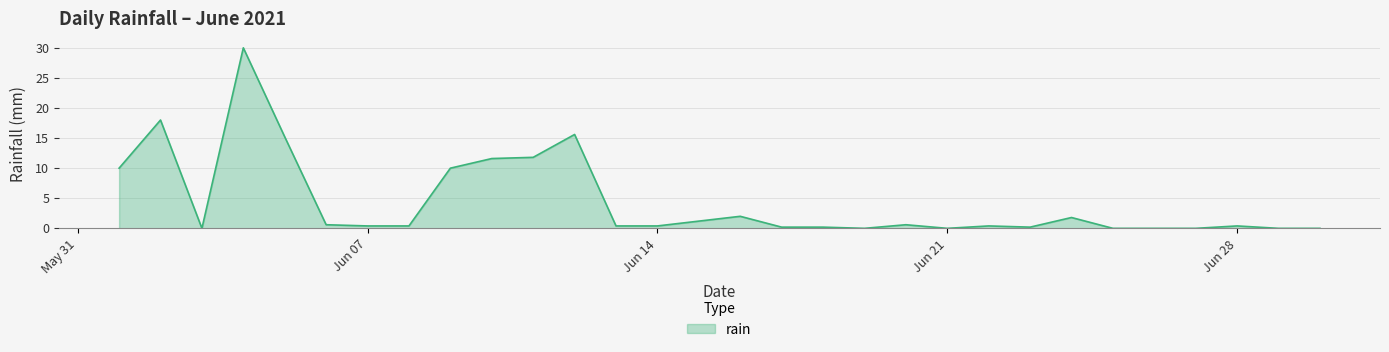

How many lines are shown in the chart?

1